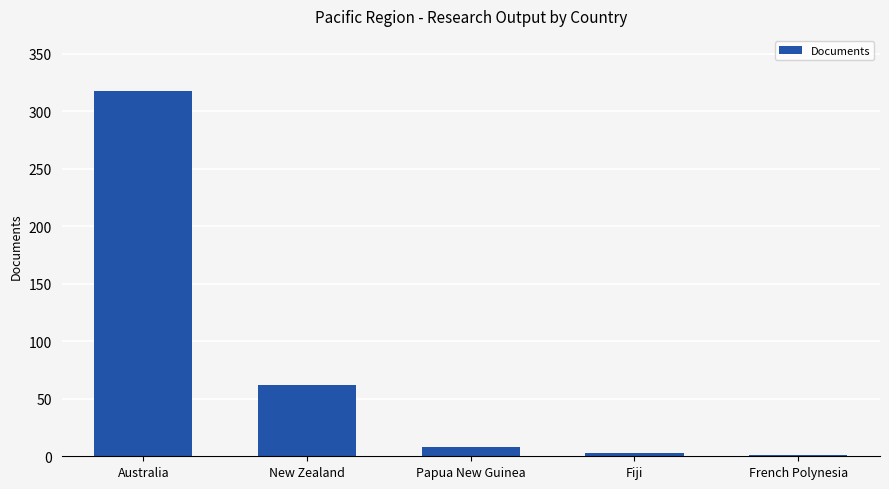

The chart shows a value of 566 at Australia. True or false?

False